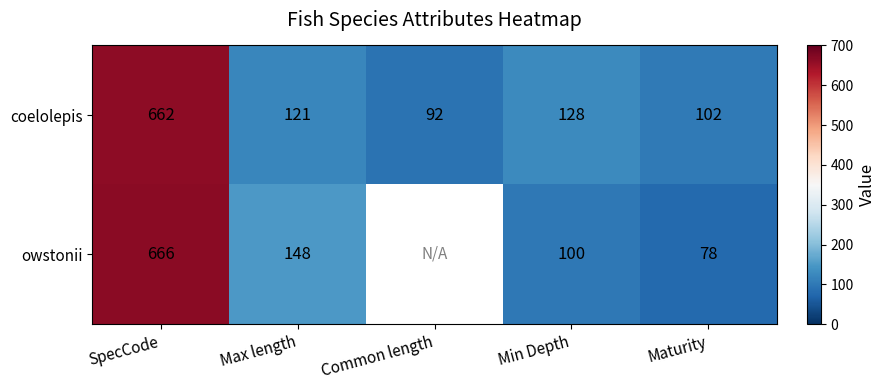

What is the total value across all series at Min Depth?

228